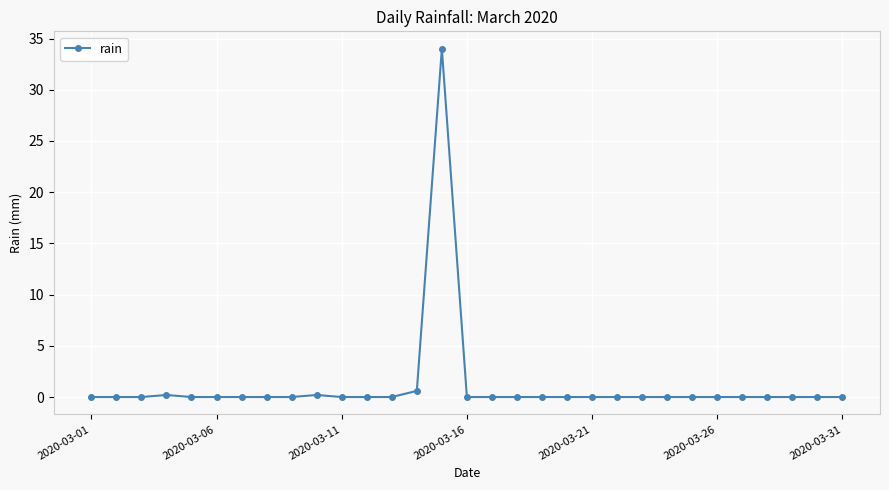

What is the greatest value displayed?

34.0